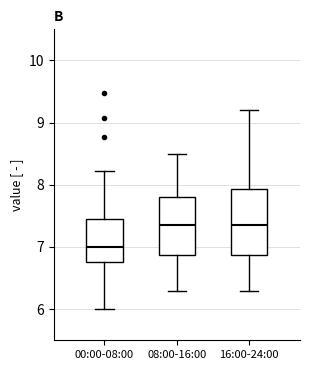

Reading left to right, read every box against the y-axis: the position of its median line, the range the box covers, and the ends of its whiskers. The values are not printed on the chart, so give them approximately, as read against the axis.

00:00-08:00: median 7.0, box 6.8 to 7.4, whiskers 6.0 to 8.2
08:00-16:00: median 7.4, box 6.9 to 7.8, whiskers 6.3 to 8.5
16:00-24:00: median 7.4, box 6.9 to 7.9, whiskers 6.3 to 9.2